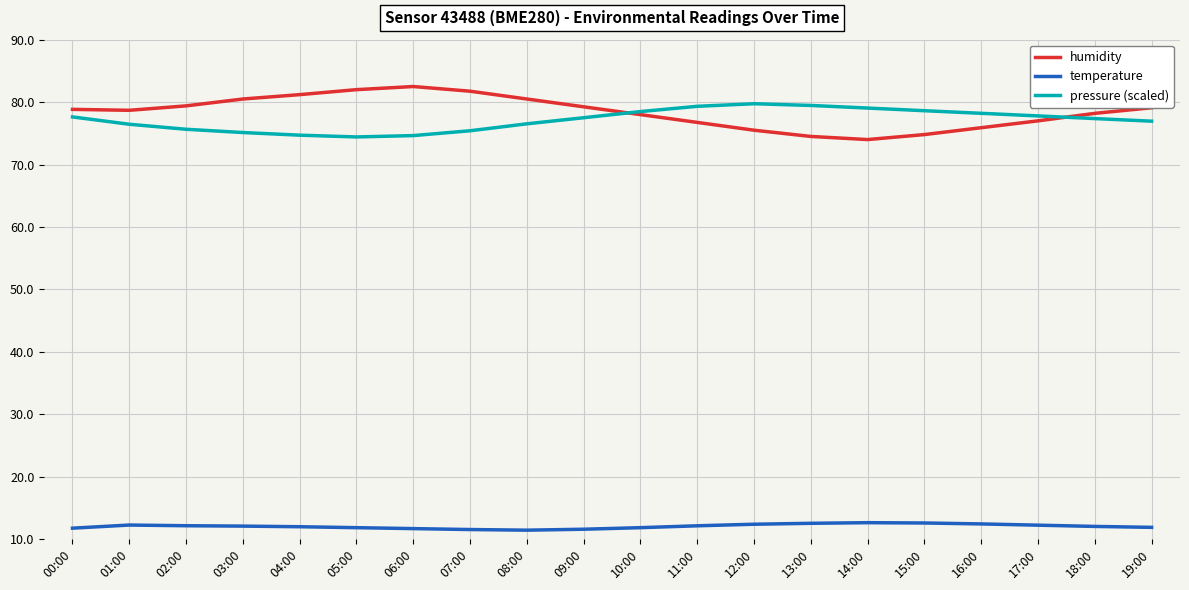

How many lines are shown in the chart?

3